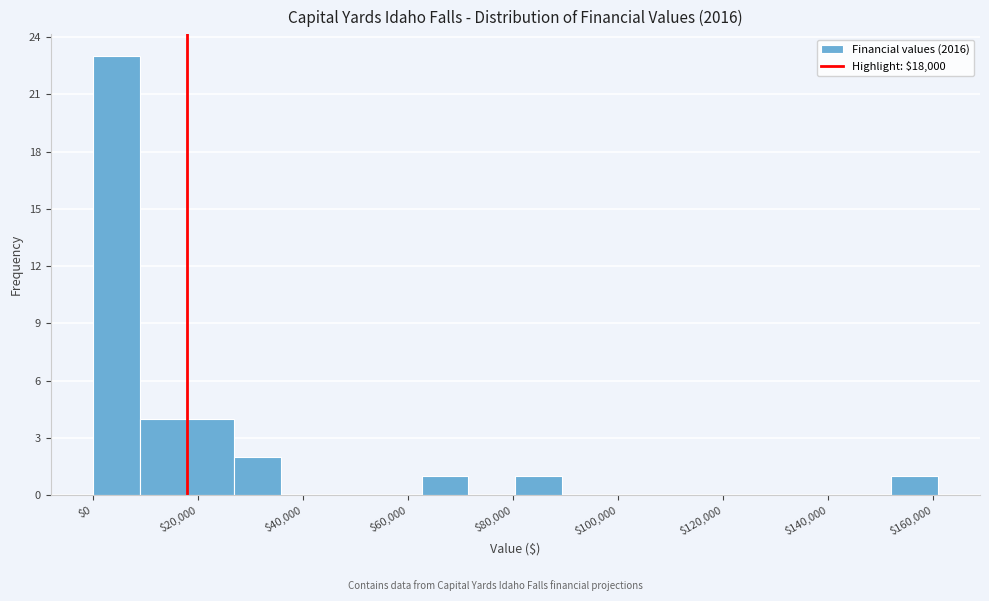

Reading left to right, transcribe this chart: for each bar, give the range it covers on the x-axis and its height. Neither the bar edges nor the heights are printed on the chart, so give them approximately, as read against the axes.

0 to 8000: 23
8000 to 18000: 4
18000 to 26000: 4
26000 to 36000: 2
36000 to 44000: 0
44000 to 54000: 0
54000 to 62000: 0
62000 to 72000: 1
72000 to 80000: 0
80000 to 90000: 1
90000 to 98000: 0
98000 to 108000: 0
108000 to 116000: 0
116000 to 126000: 0
126000 to 134000: 0
134000 to 144000: 0
144000 to 152000: 0
152000 to 160000: 1